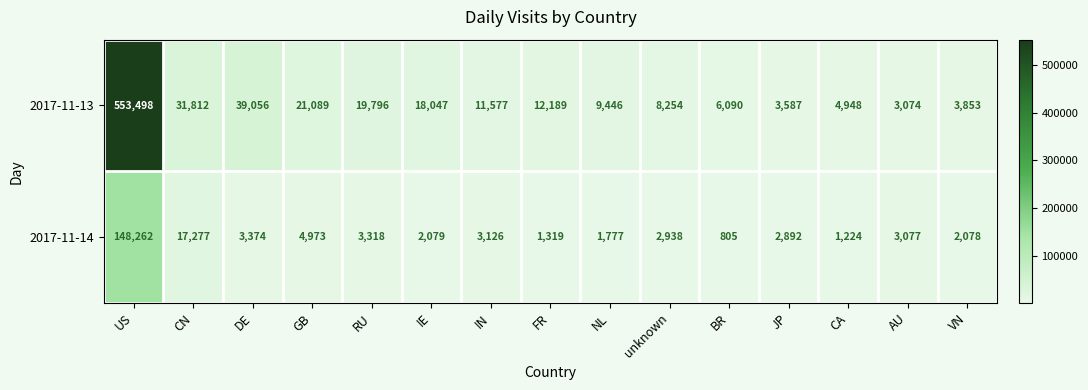

Reading left to right, extract all data points from this chart.

2017-11-13: 553498	31812	39056	21089	19796	18047	11577	12189	9446	8254	6090	3587	4948	3074	3853
2017-11-14: 148262	17277	3374	4973	3318	2079	3126	1319	1777	2938	805	2892	1224	3077	2078